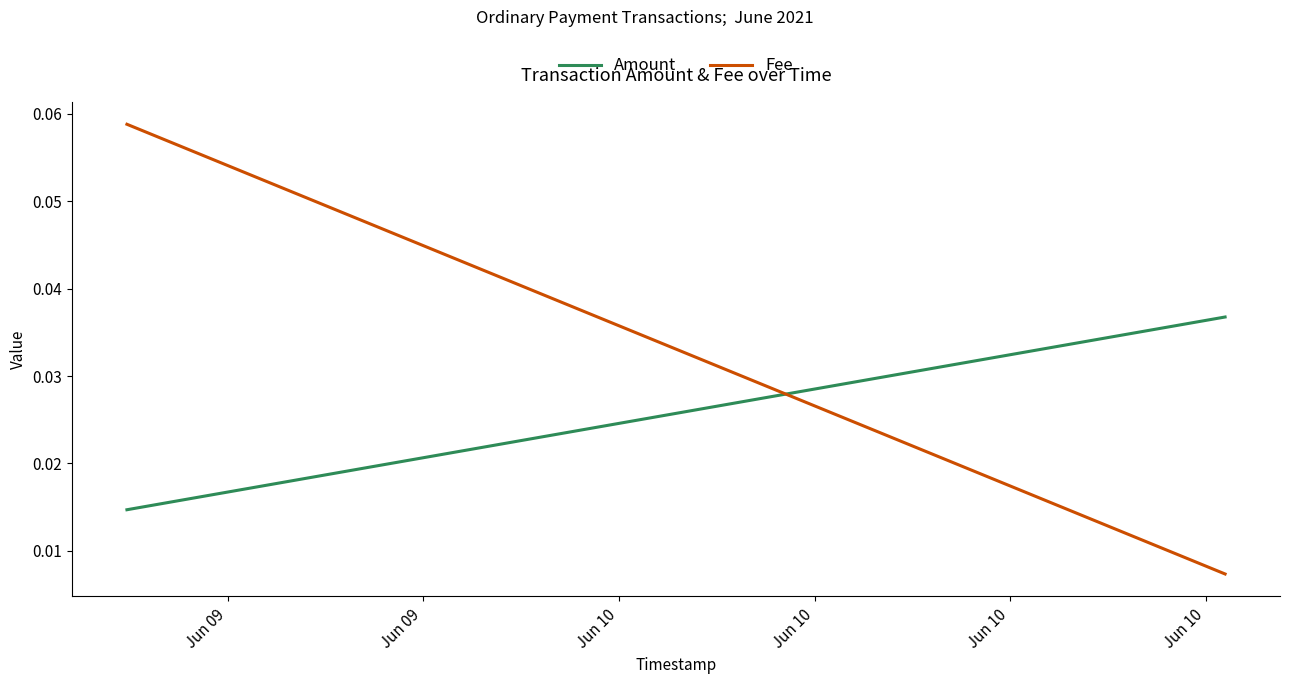

True or false: Amount has more than 0 points higher than both neighbors.

False